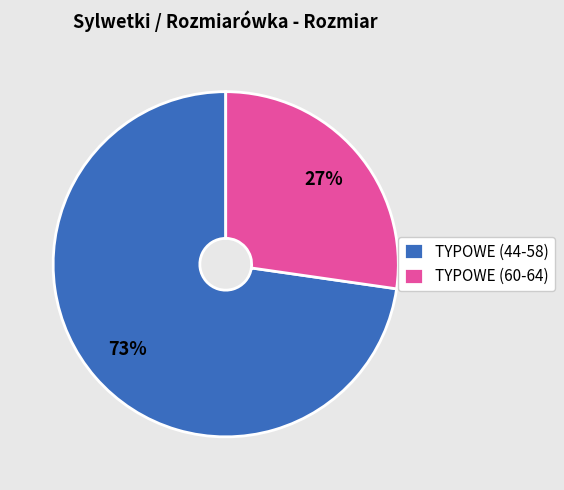

To the nearest percent, what is the average slice percentage?

50%